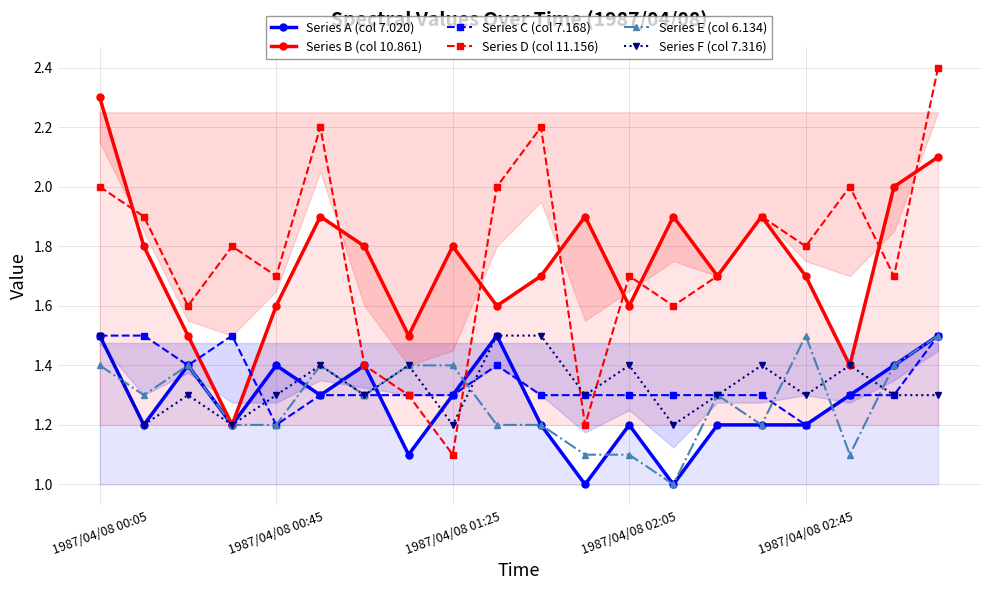

How many Series F (col 7.316) values are between 1 and 2?

20